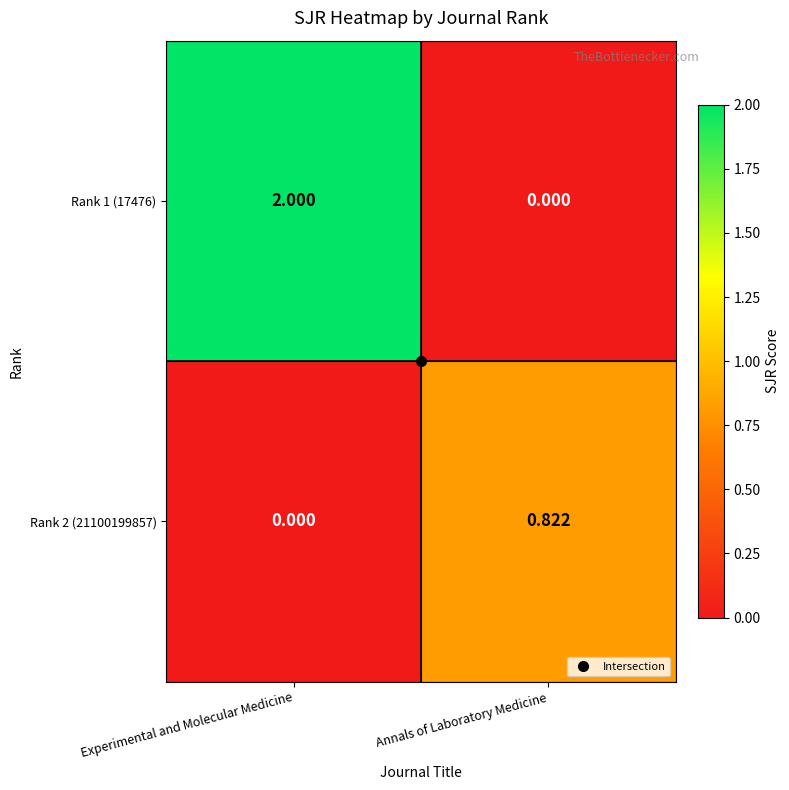

At which label does Rank 1 (17476) reach its peak?

Experimental and Molecular Medicine